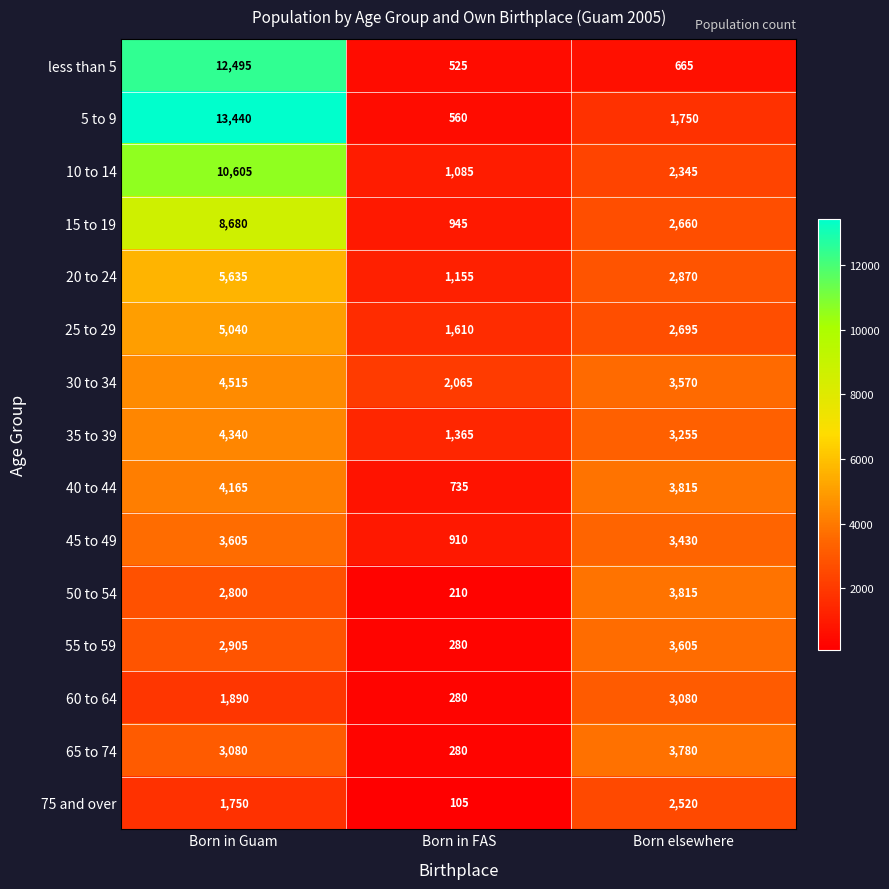

Which category has the lowest value across all series?

Born in FAS